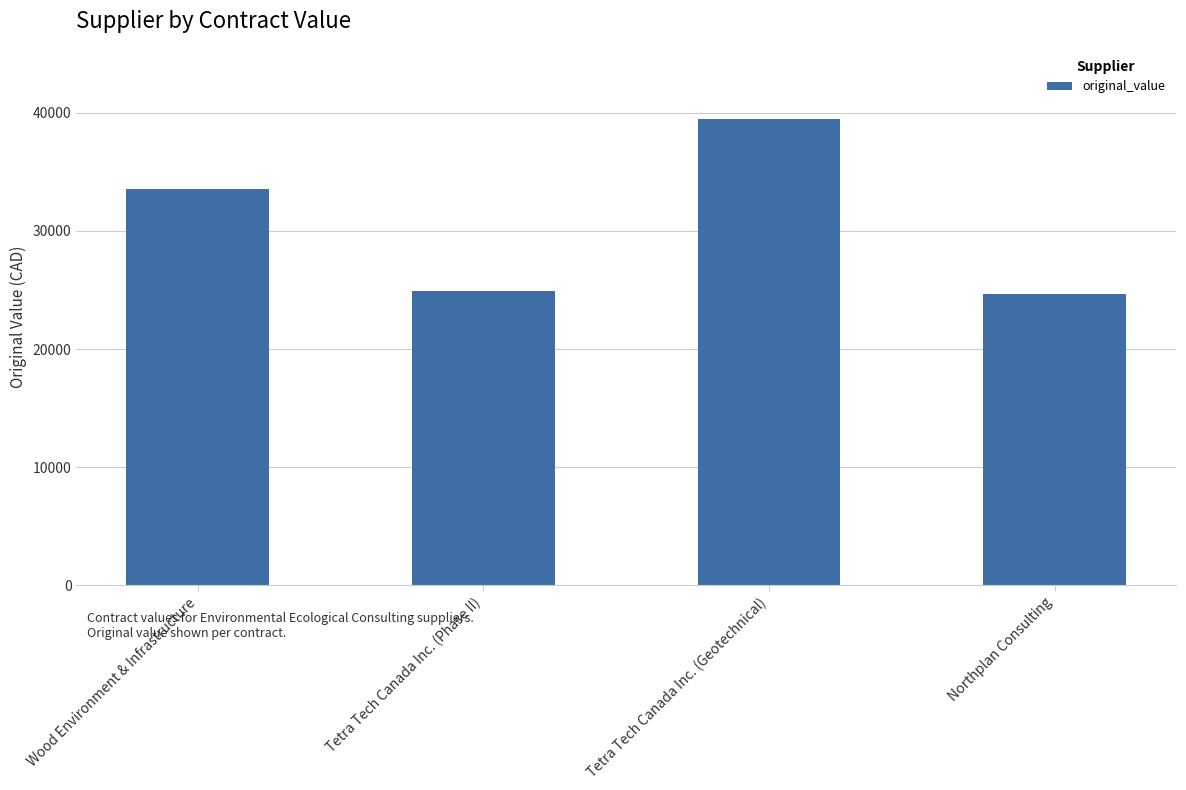

What is the ratio of the value at Tetra Tech Canada Inc. (Geotechnical) to the value at Wood Environment & Infrastructure?

1.2